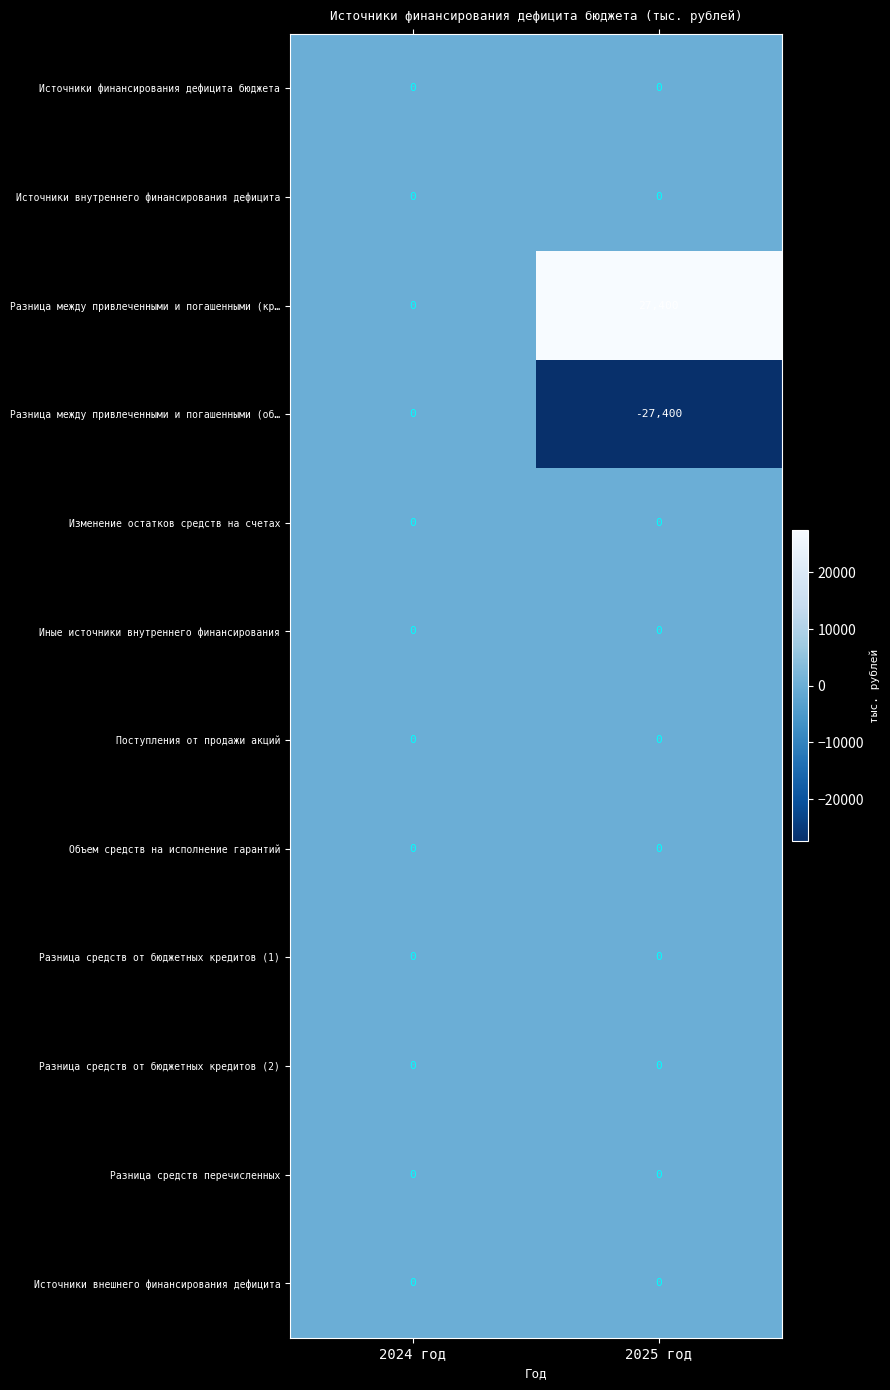

Reading left to right, list all the values displayed in this chart.

Источники финансирования дефицита бюджета: 2024 год=0	2025 год=0
Источники внутреннего финансирования дефицита: 2024 год=0	2025 год=0
Разница между привлеченными и погашенными (кр…: 2024 год=0	2025 год=27400
Разница между привлеченными и погашенными (об…: 2024 год=0	2025 год=-27400
Изменение остатков средств на счетах: 2024 год=0	2025 год=0
Иные источники внутреннего финансирования: 2024 год=0	2025 год=0
Поступления от продажи акций: 2024 год=0	2025 год=0
Объем средств на исполнение гарантий: 2024 год=0	2025 год=0
Разница средств от бюджетных кредитов (1): 2024 год=0	2025 год=0
Разница средств от бюджетных кредитов (2): 2024 год=0	2025 год=0
Разница средств перечисленных: 2024 год=0	2025 год=0
Источники внешнего финансирования дефицита: 2024 год=0	2025 год=0